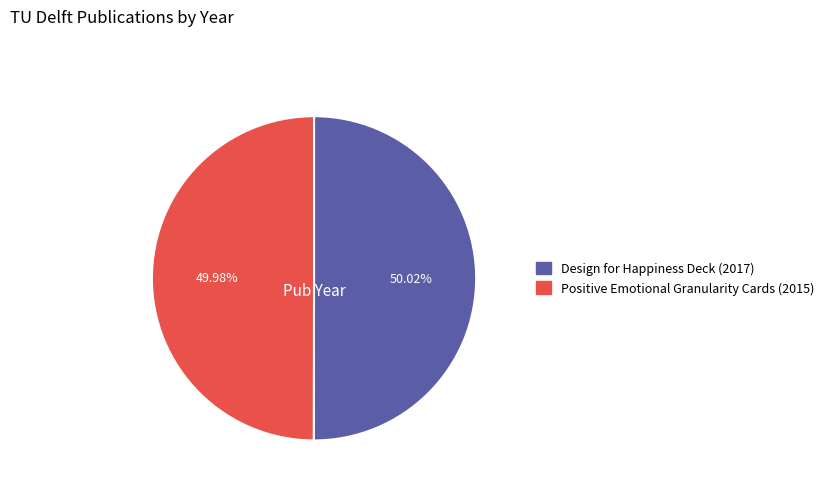

The Positive Emotional Granularity Cards (2015) slice represents 43% of the pie. True or false?

False